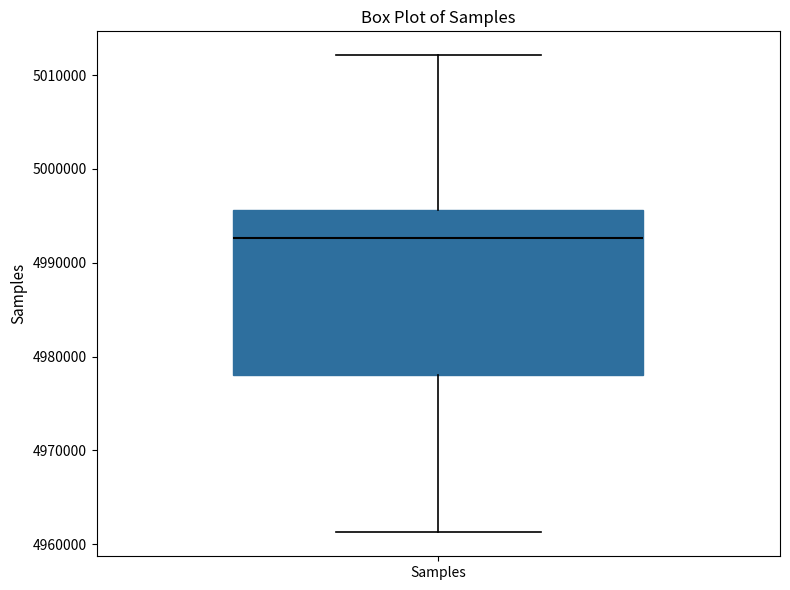

Where is the lower edge of the box for Samples on the y-axis? The values are not printed on the chart, so give them approximately, as read against the axis.

4978000